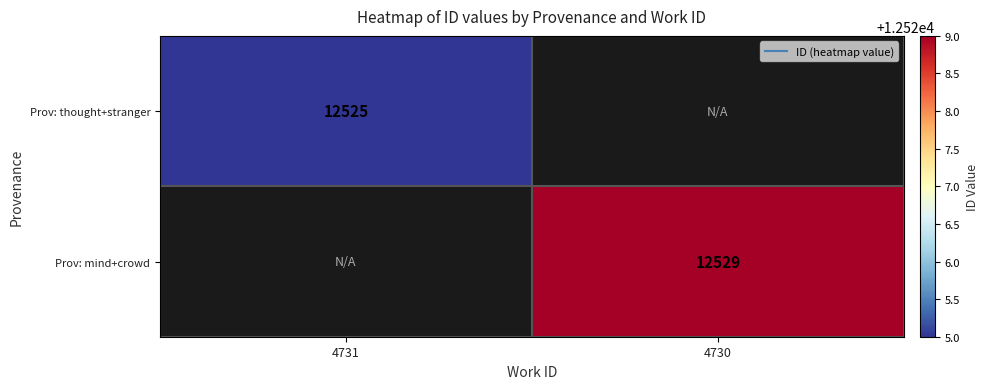

At which category does the chart reach its peak across all series?

4730